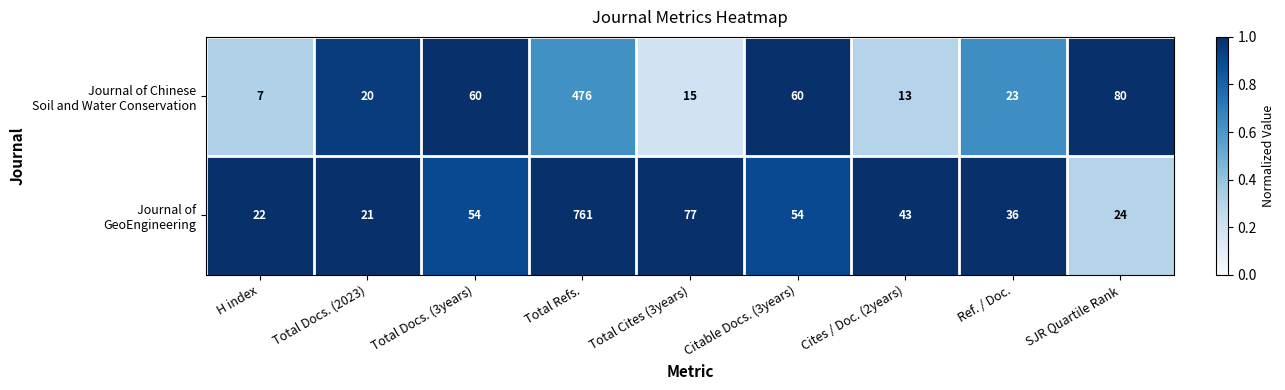

Which label corresponds to the largest value in the chart?

Total Refs.